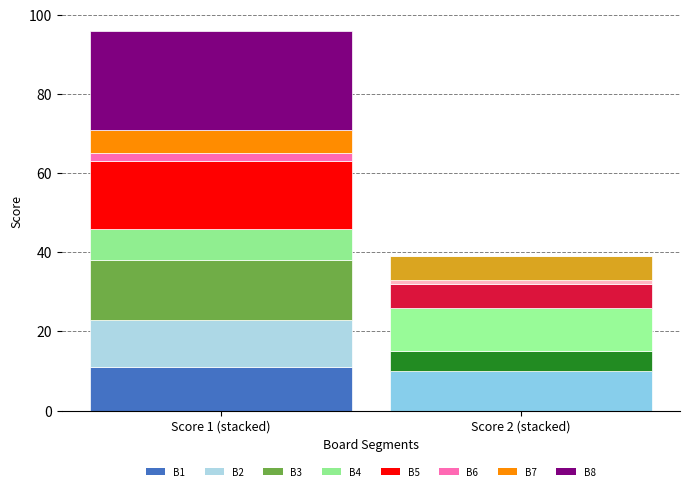

At 6, list the series in order from smallest to largest.

Score 2, Score 1